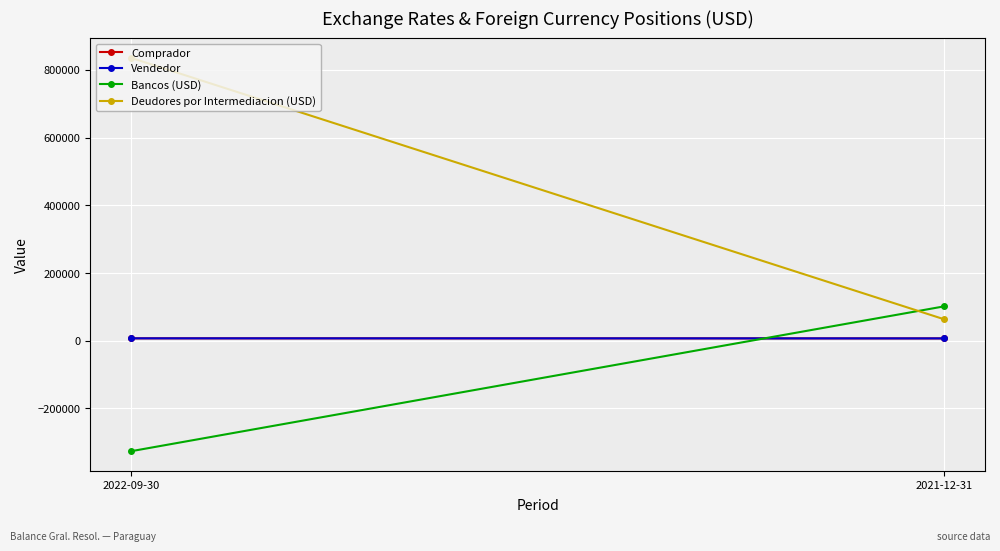

How many categories are shown in the chart?

2